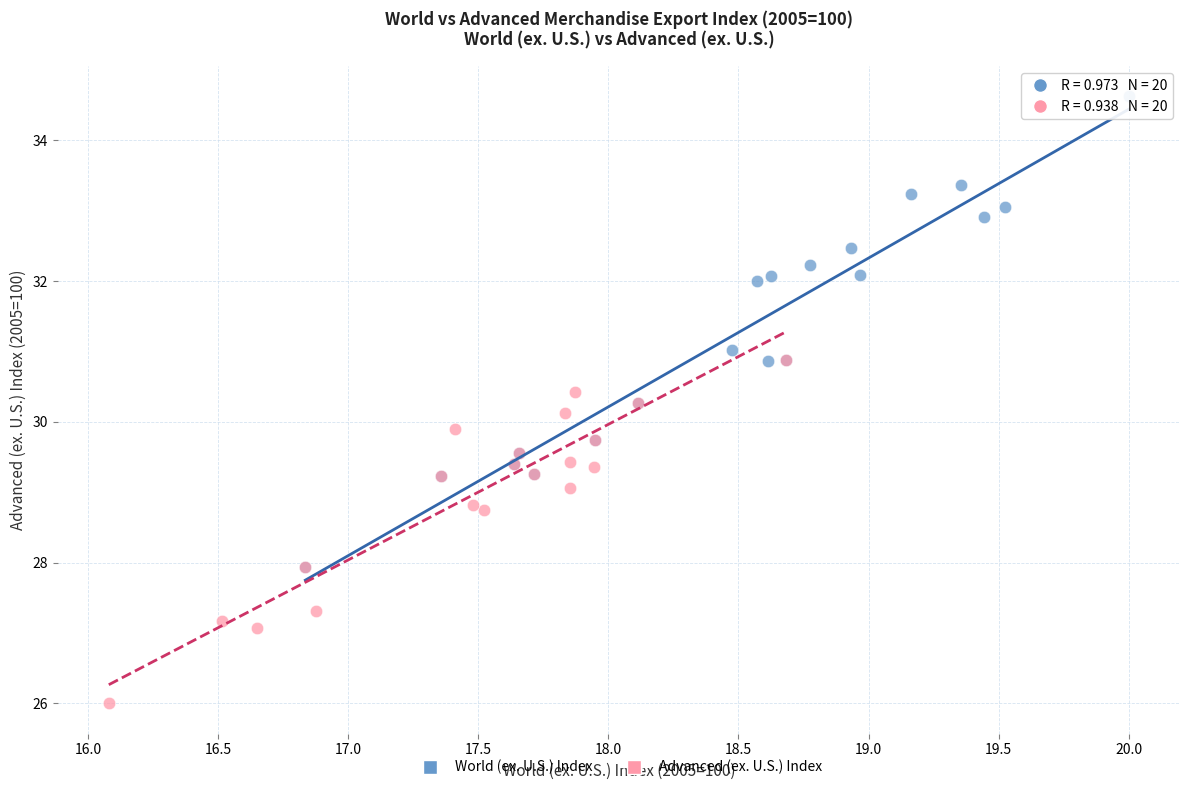

Which series contains the highest Y value?

World (ex. U.S.) Index